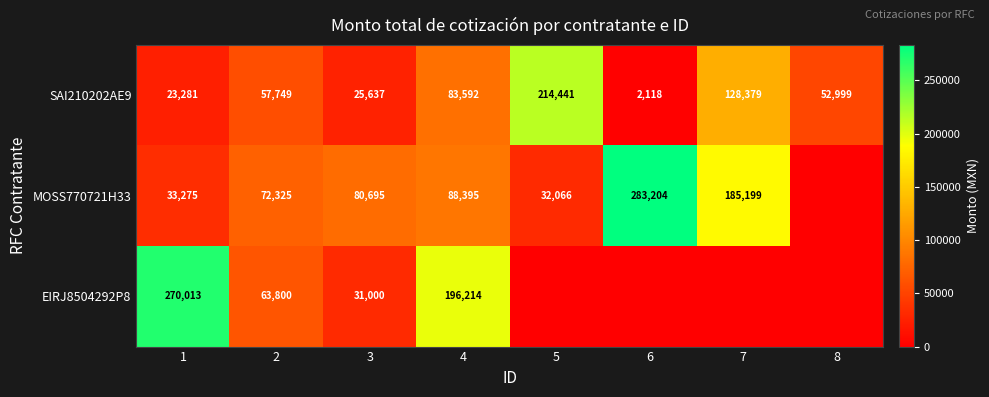

What is the spread (max minus min) of values at 8?

52998.9